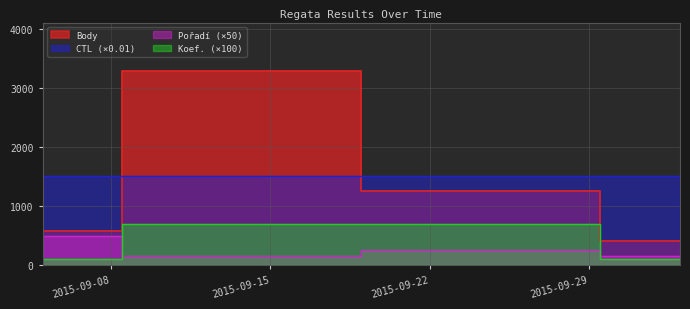

True or false: CTL has a value of 1511.2 at 2015-10-03.

True